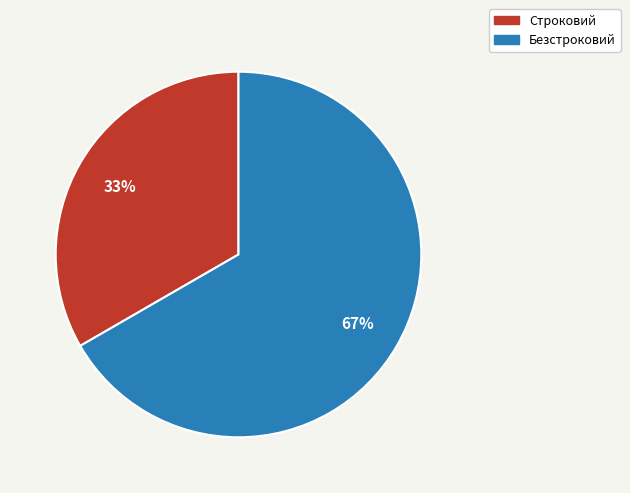

Which category accounts for the majority?

Безстроковий